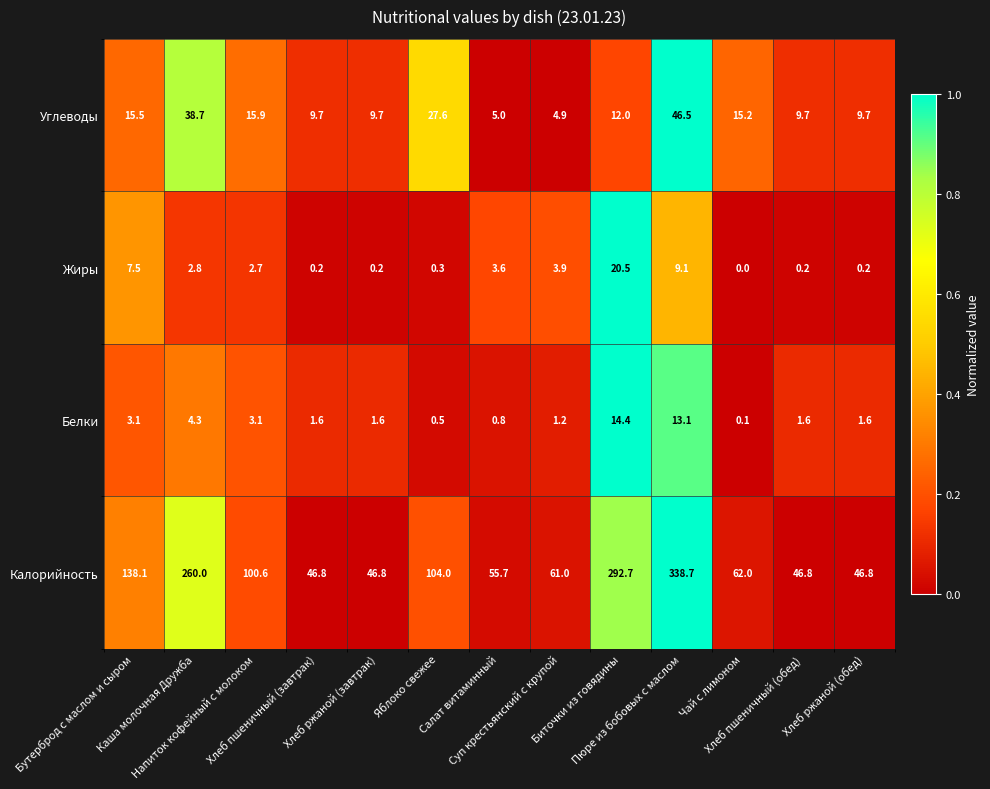

At how many categories does at least one series exceed 27?

13